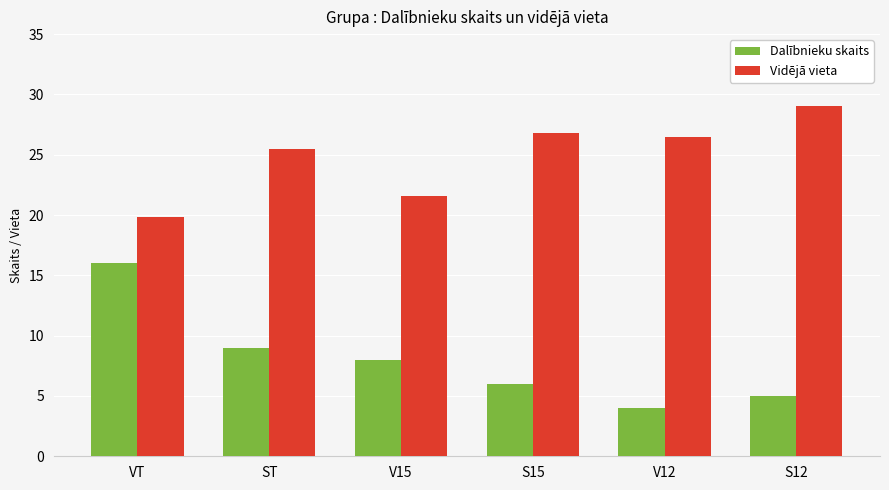

At which category is the sum across all series the highest?

VT